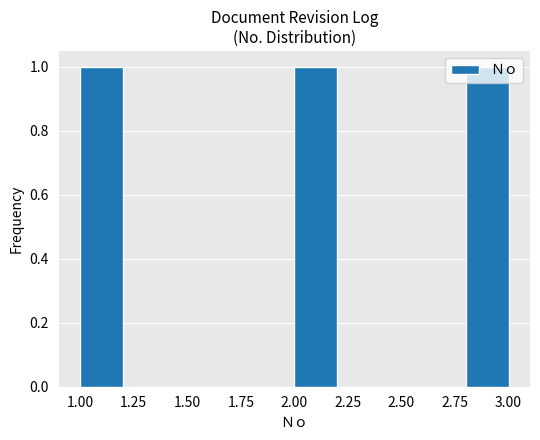

Reading left to right, list every bar in this chart as the range it spans on the x-axis followed by its height. The values are not printed on the chart, so give them approximately, as read against the axis.

1.0 to 1.2: 1
1.2 to 1.4: 0
1.4 to 1.6: 0
1.6 to 1.8: 0
1.8 to 2.0: 0
2.0 to 2.2: 1
2.2 to 2.4: 0
2.4 to 2.6: 0
2.6 to 2.8: 0
2.8 to 3.0: 1